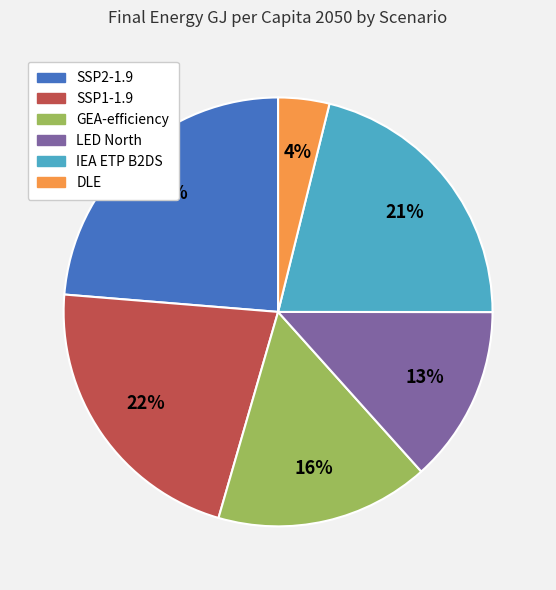

How many segments does this pie chart have?

6